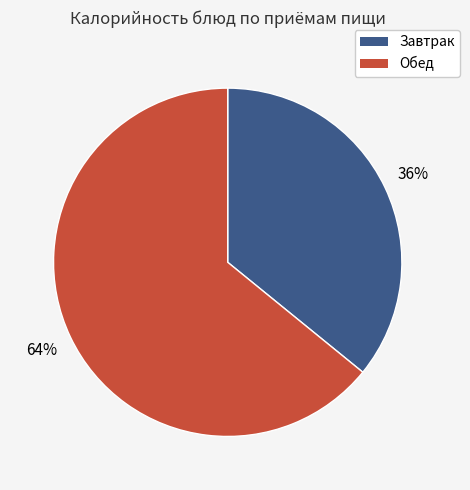

Is there any slice that represents more than half of the pie?

Yes